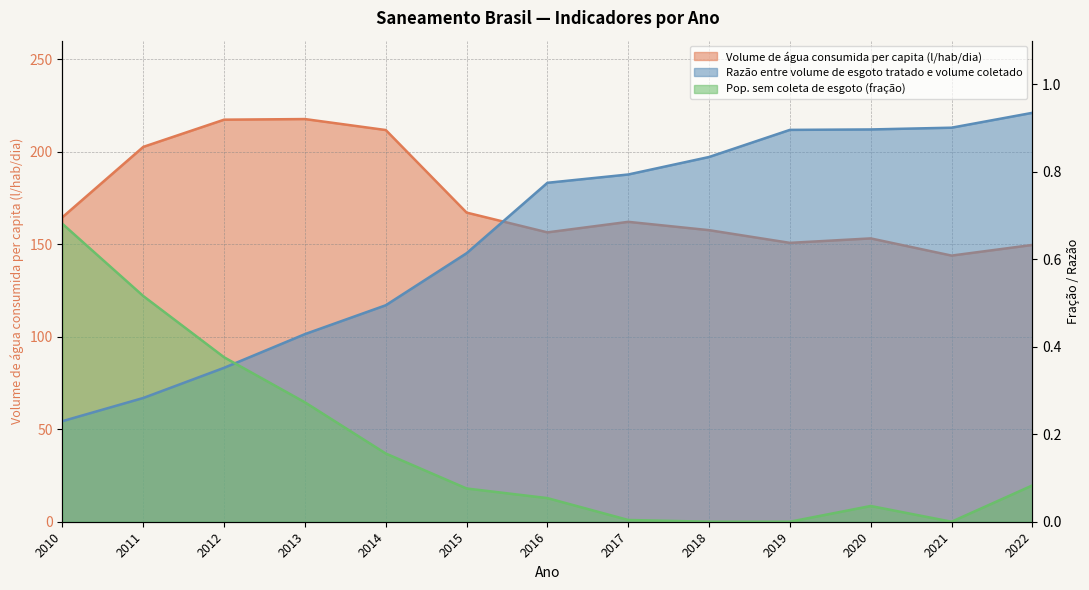

What is the spread (max minus min) of values at 2015?

167.0